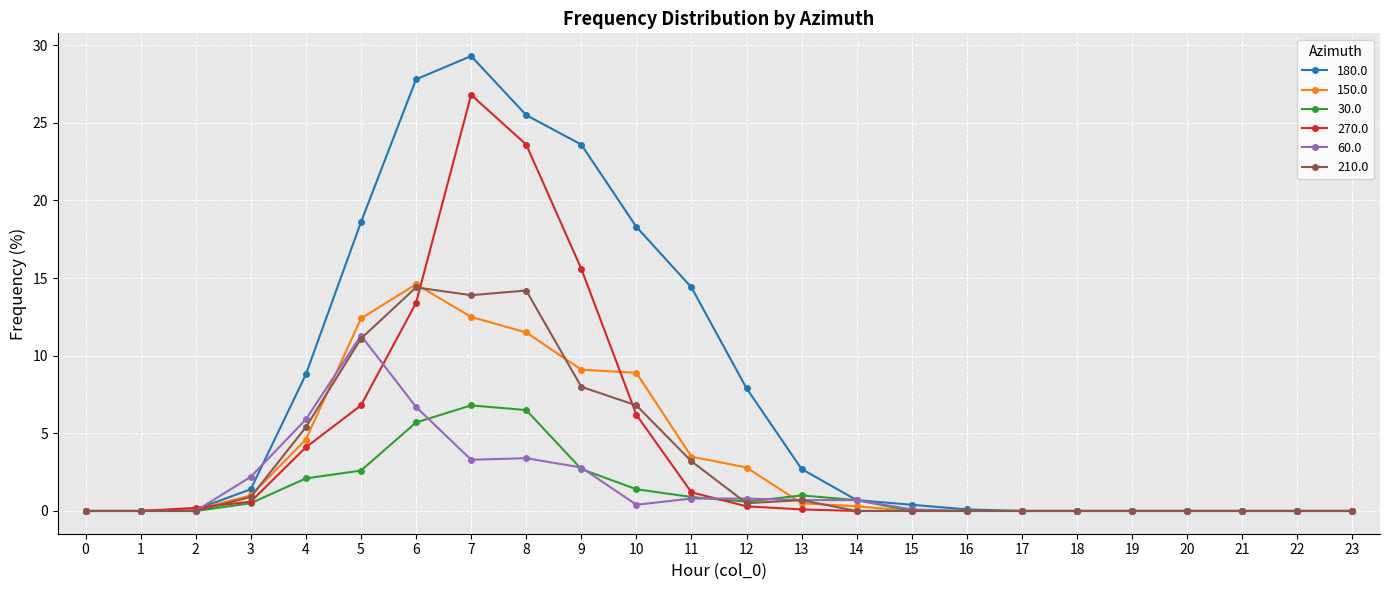

What is the difference between the highest and lowest values at 5?

16.0